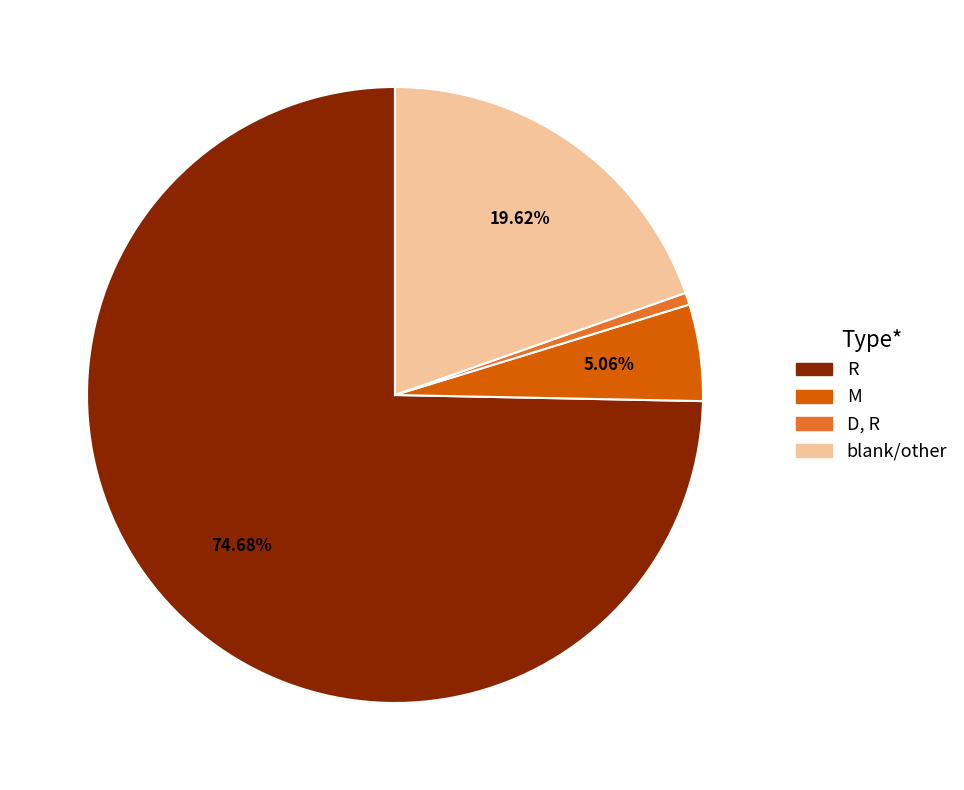

Is there any slice that represents more than half of the pie?

Yes